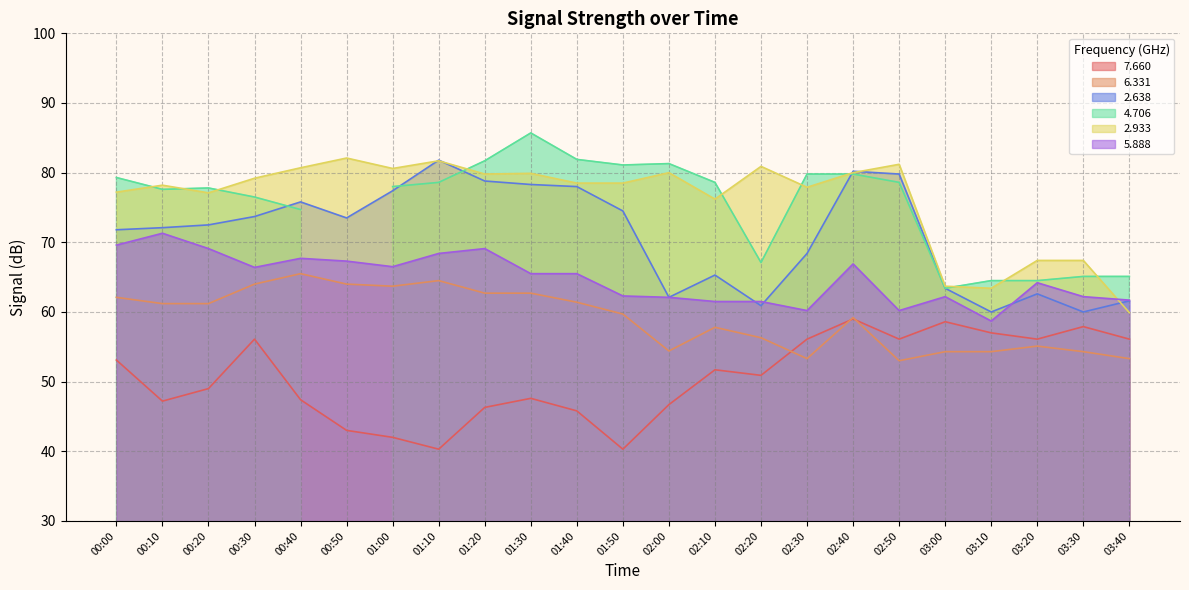

The 5.888 series shows 69.1 at 01:20. True or false?

True